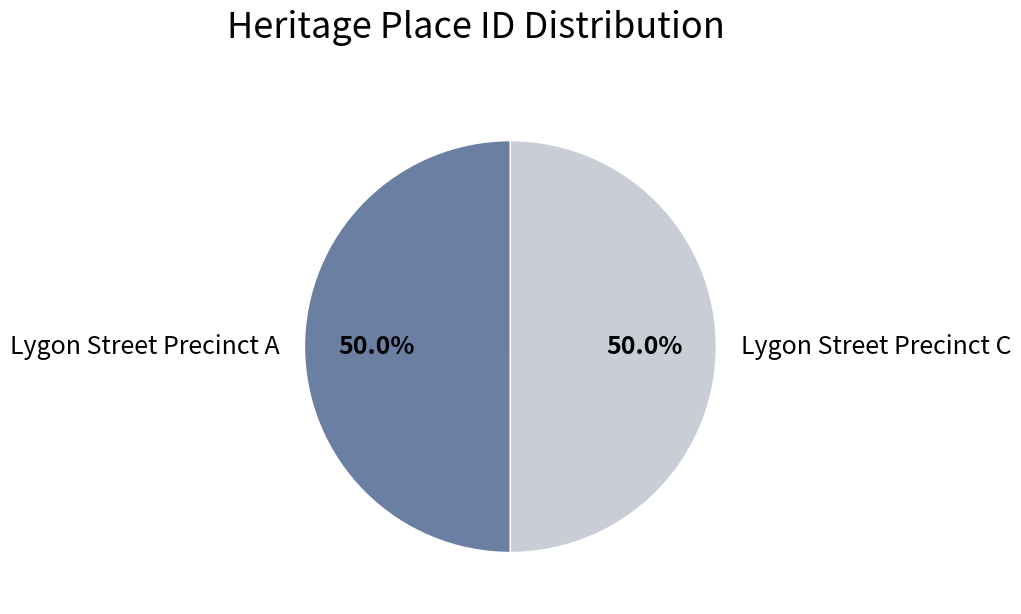

What is the ratio of the value at Lygon Street Precinct C to the value at Lygon Street Precinct A?

1.0